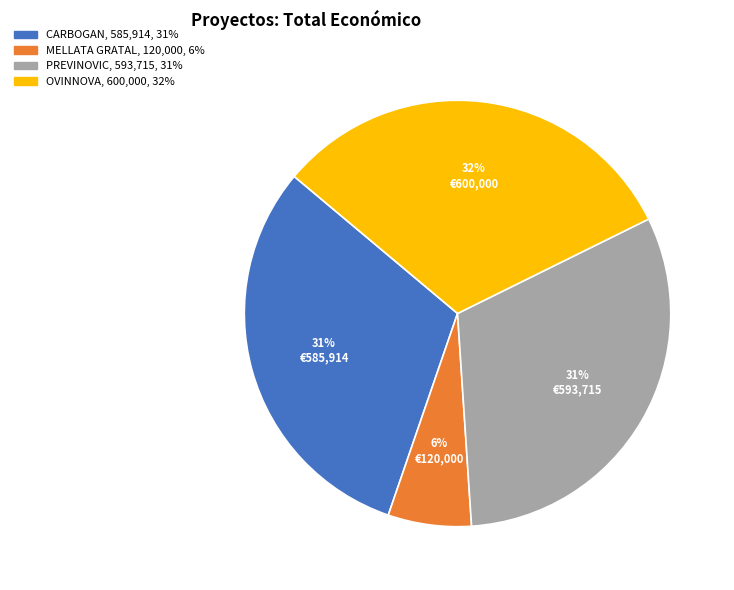

Combined, do CARBOGAN and PREVINOVIC account for over 50%?

Yes